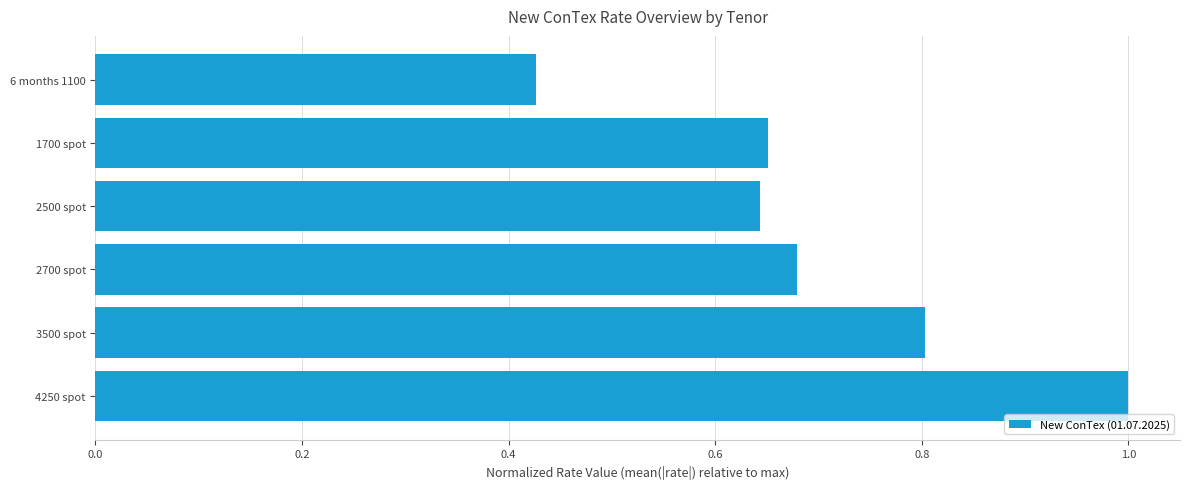

Count the number of data series in this chart.

1